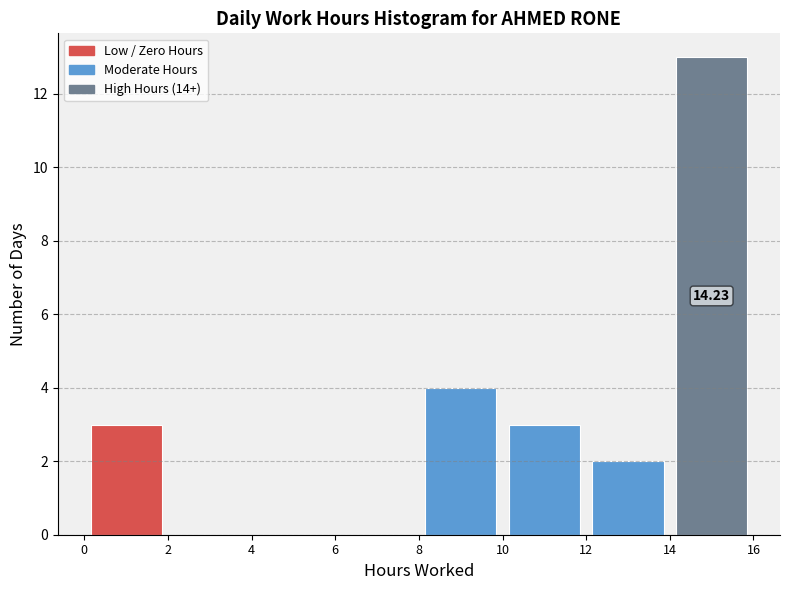

Over which range of the x-axis is the bar tallest?

14 to 16